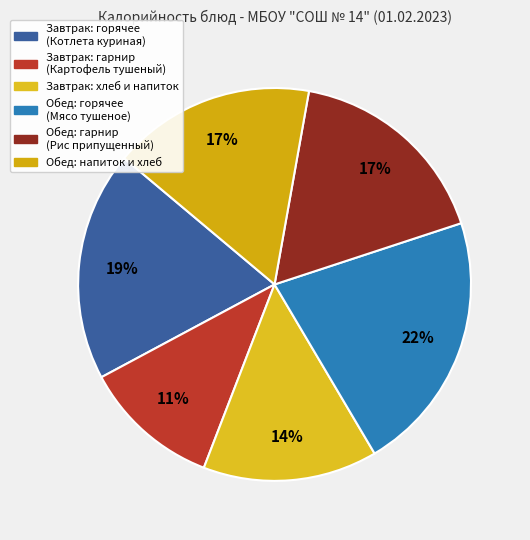

Does any single category account for the majority?

No